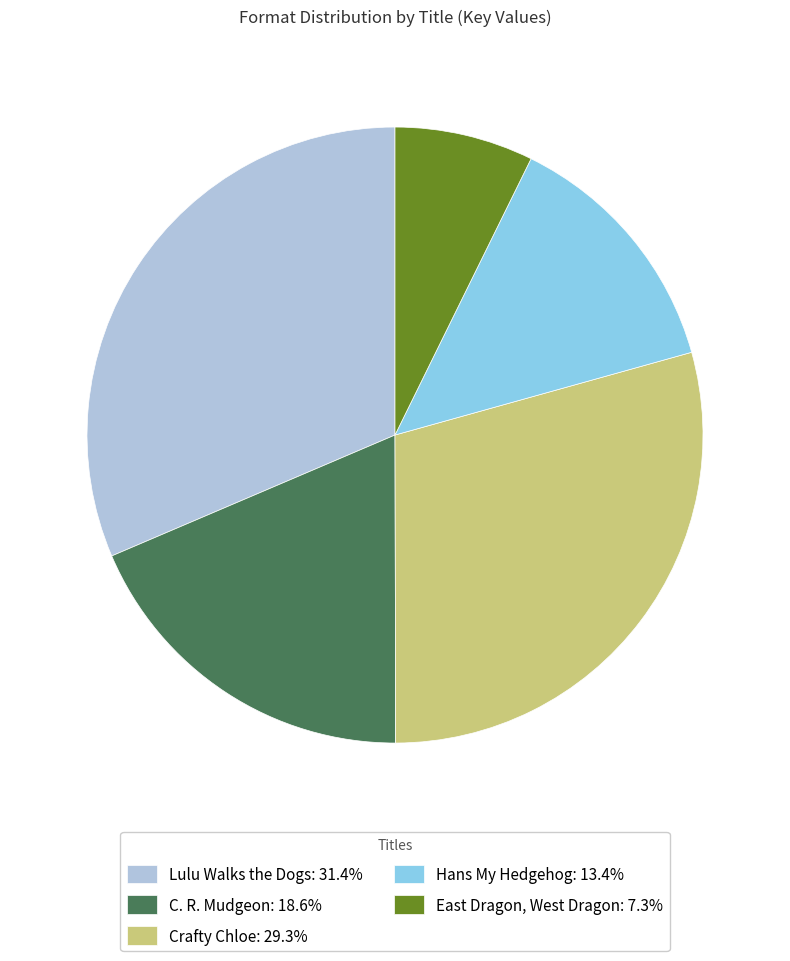

Rank the categories by value from highest to lowest.

Lulu Walks the Dogs, Crafty Chloe, C. R. Mudgeon, Hans My Hedgehog, East Dragon, West Dragon